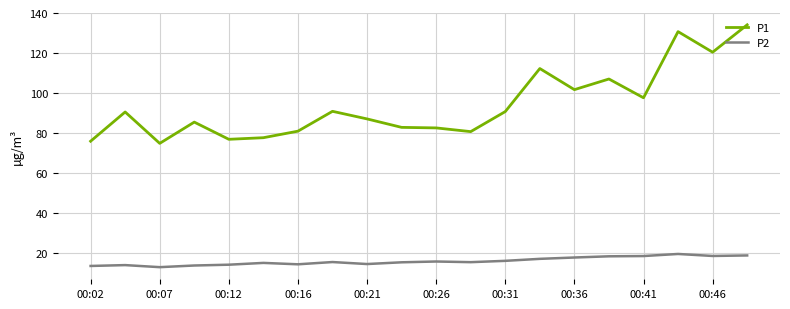

Rank the series by their maximum value, from highest to lowest.

P1, P2